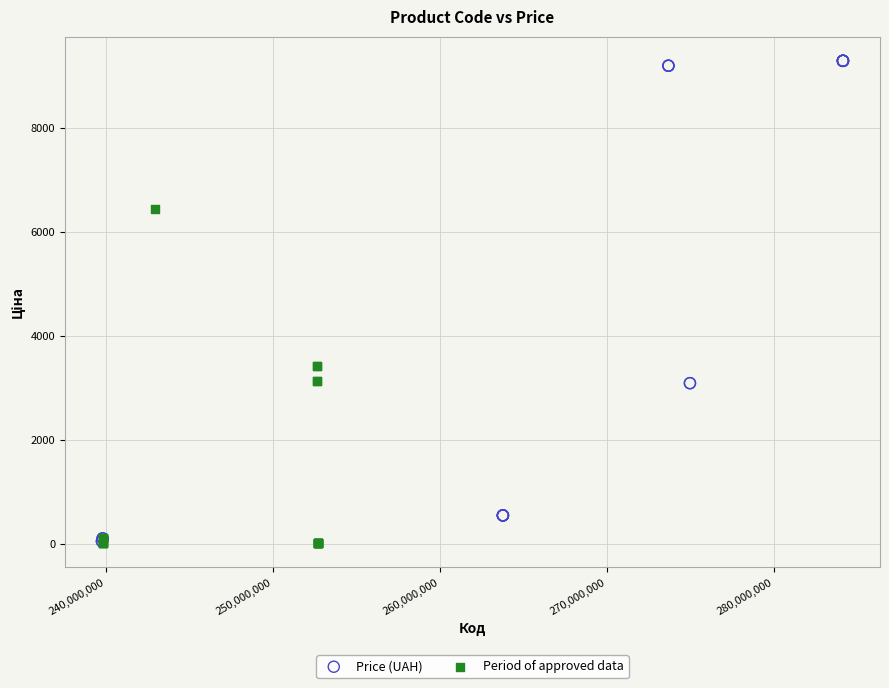

Which series has the widest spread of Y values?

Price (UAH)